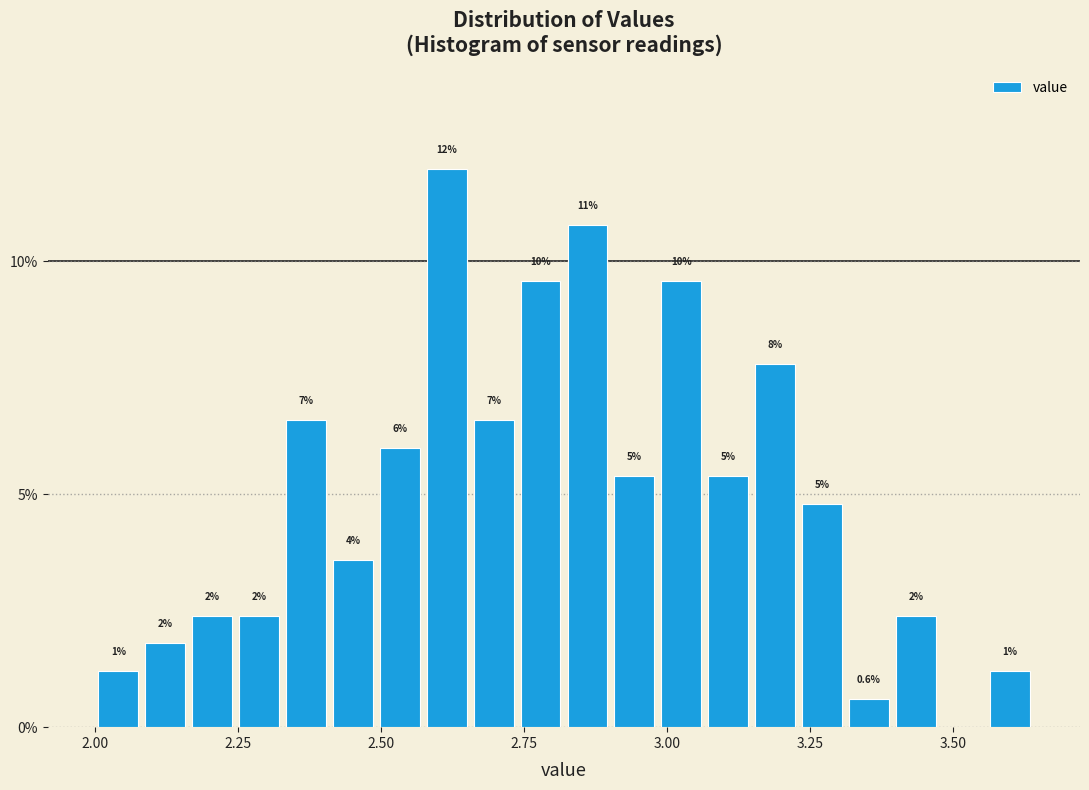

Read against the x-axis, roughly where is the centre of the tallest bar?

2.60